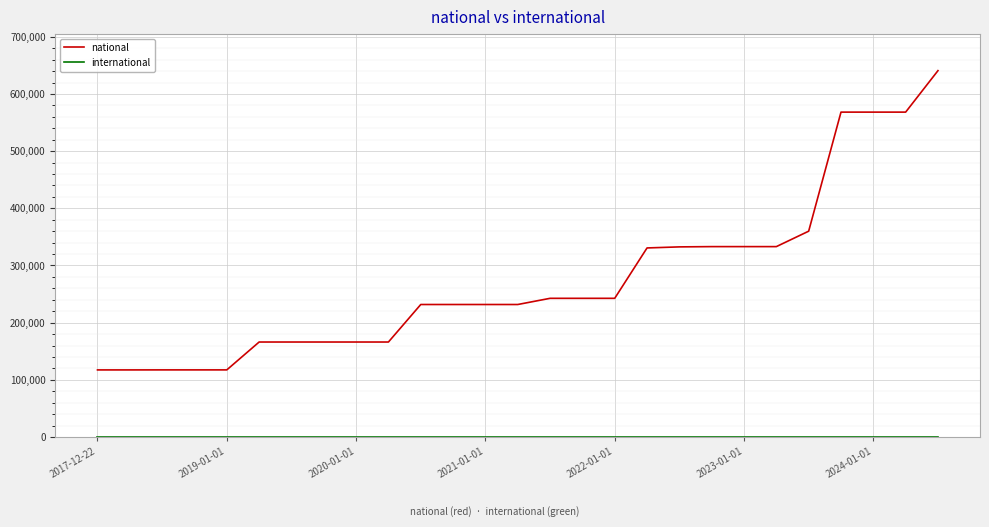

Which series has the largest range (max minus min)?

national